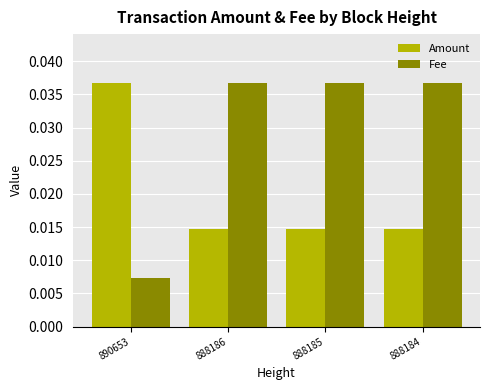

Which series has the widest spread of values?

Fee